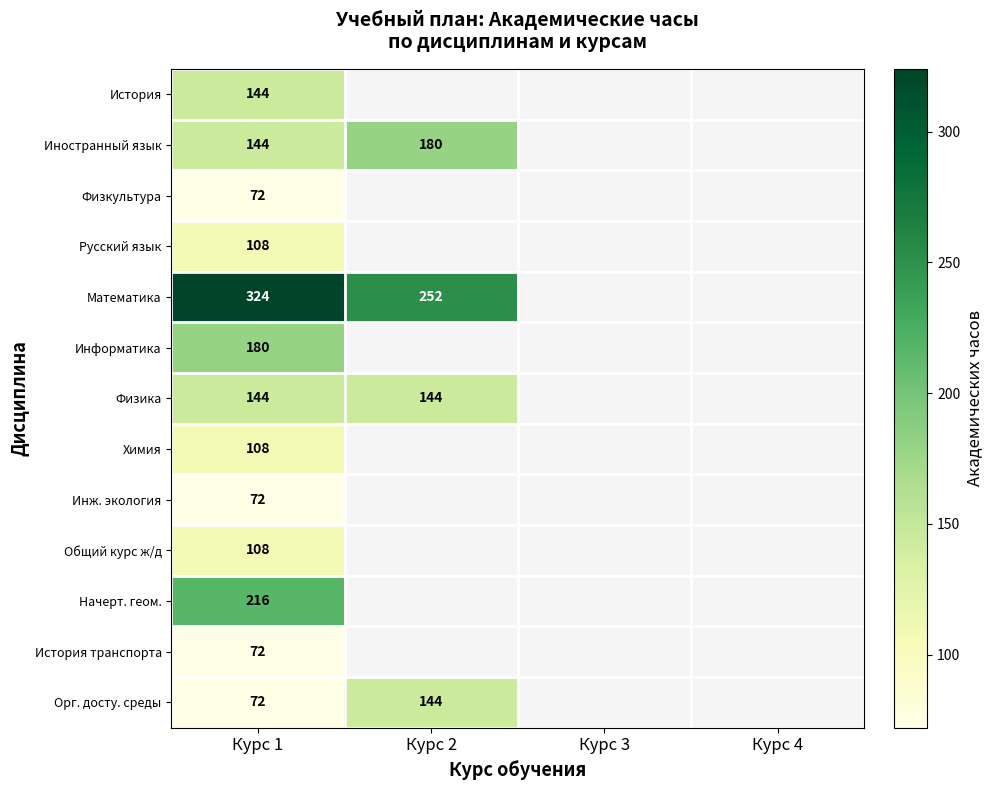

Is the value of Начерт. геом. at Курс 1 greater than the value of Русский язык at Курс 1?

Yes